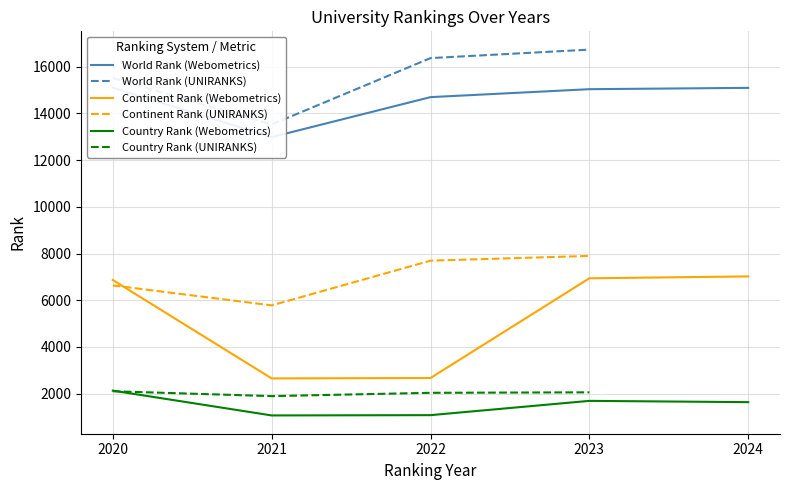

What is the maximum value for Continent Rank (Webometrics)?

7019